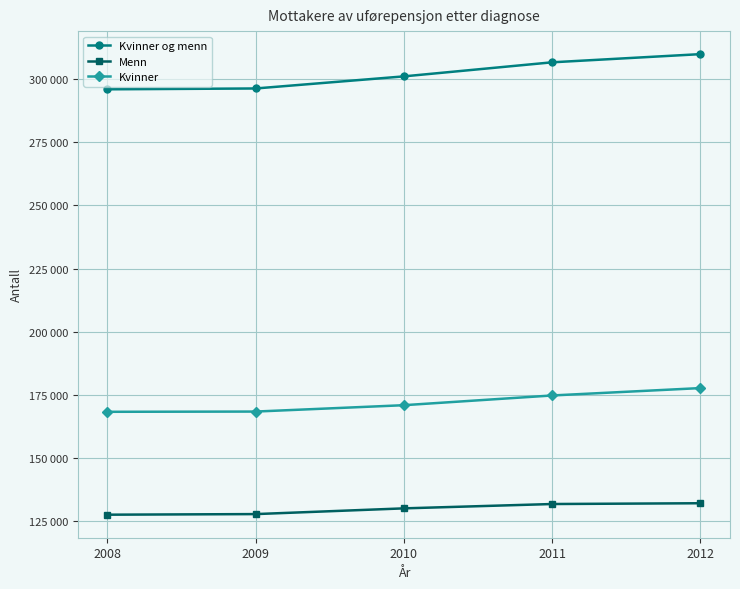

Which series changed the most between 2009 and 2012?

Kvinner og menn